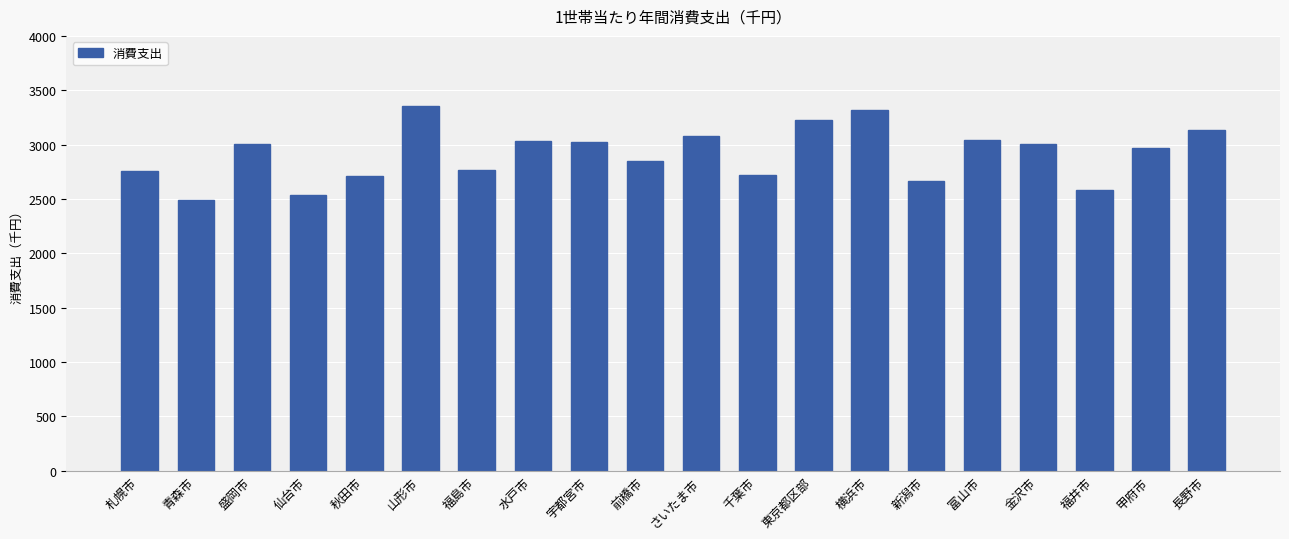

What is the change in value from 青森市 to 宇都宮市?

+535